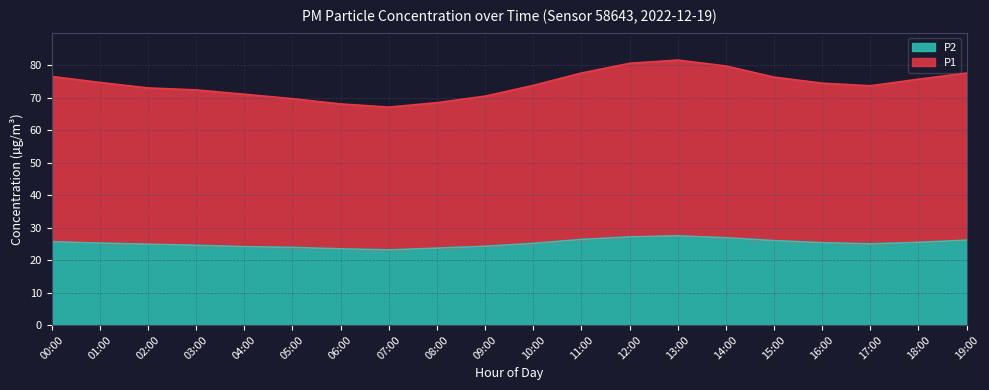

Which label corresponds to the largest value in the chart?

13:00